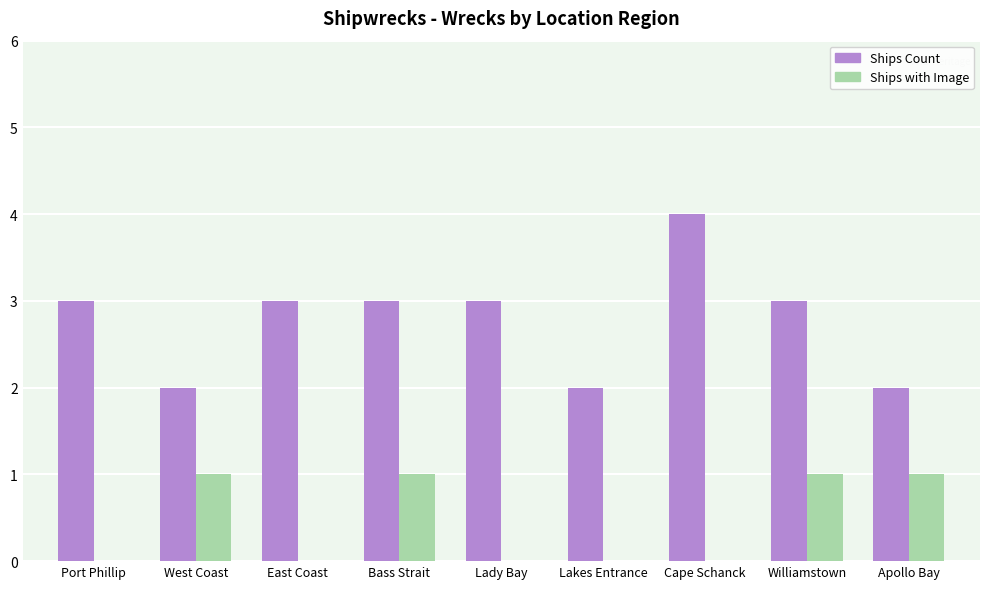

What is the highest value of the Ships with Image series?

1